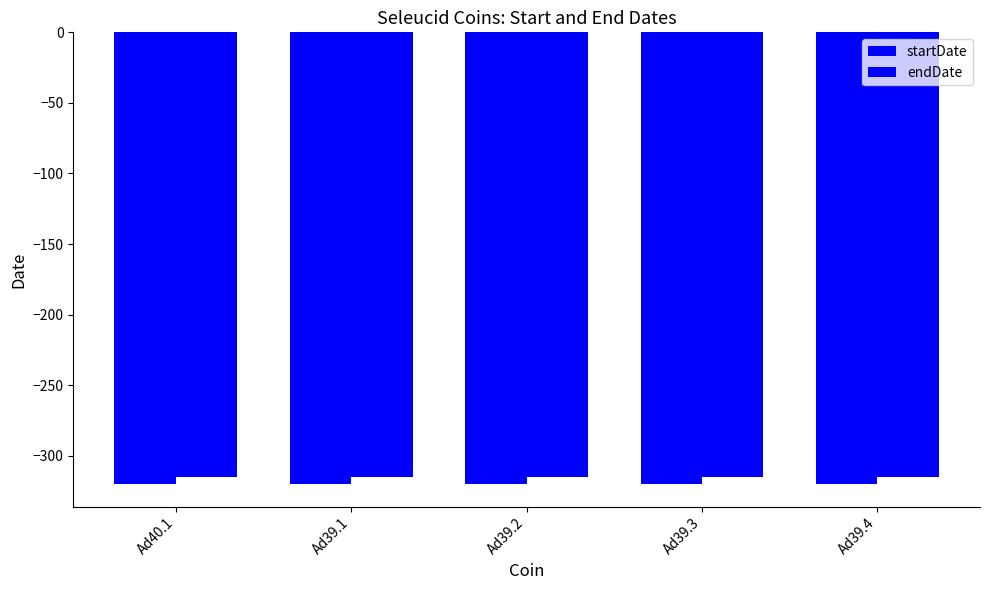

Which category has the lowest value in the endDate series?

Ad40.1